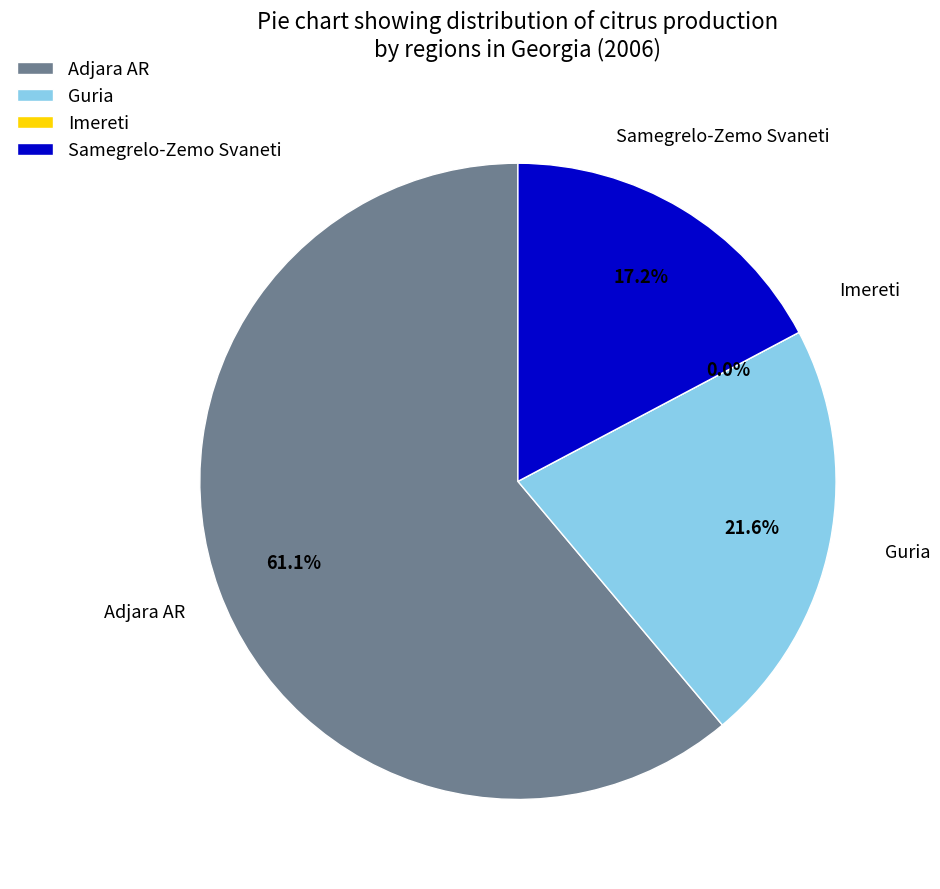

To the nearest percent, what percentage of the pie is Samegrelo-Zemo Svaneti?

17%